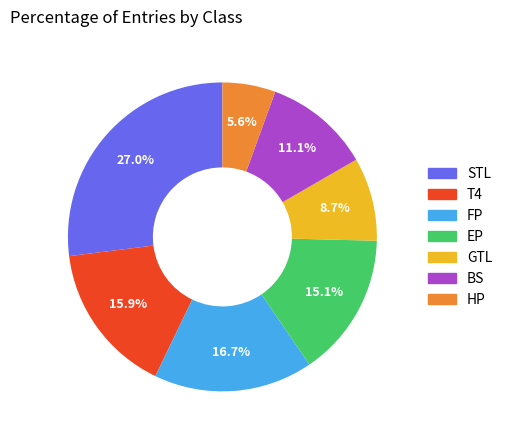

Count the number of slices in the pie.

7